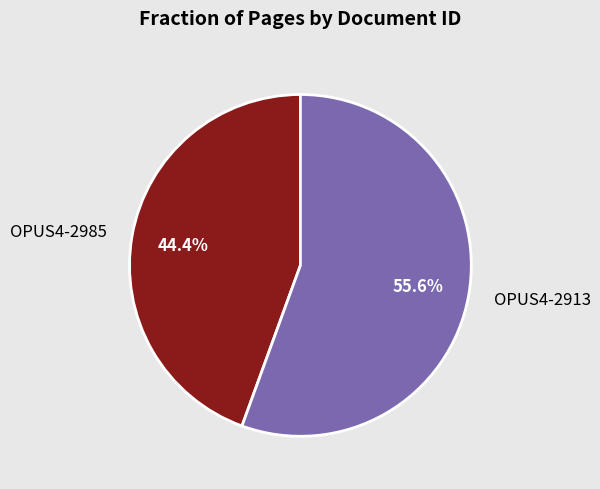

What percentage is the OPUS4-2985 slice, to the nearest percent?

44%